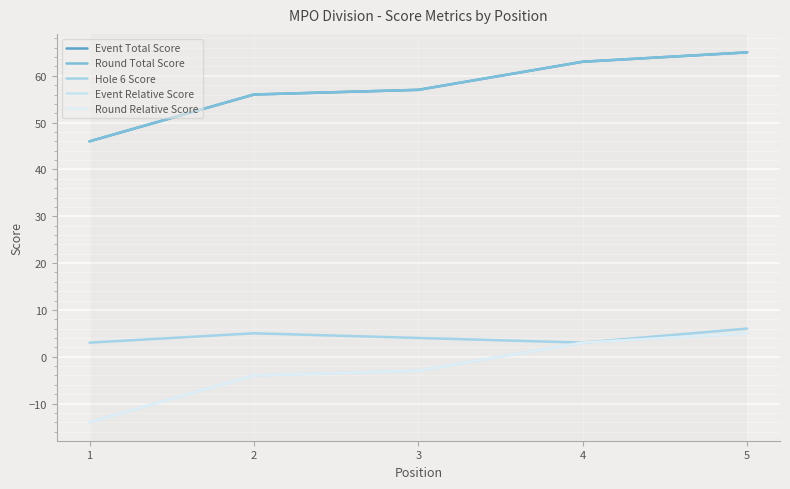

Is the value of Round Relative Score at 4 greater than the value of Event Relative Score at 3?

Yes